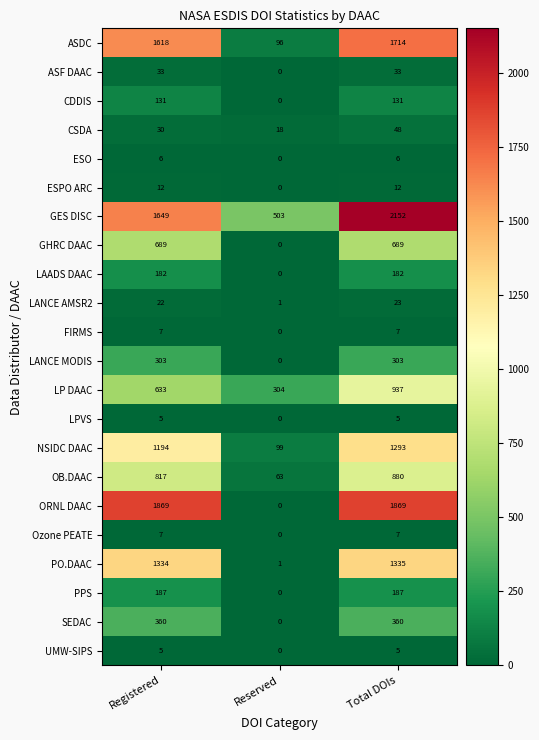

What is the average value of the UMW-SIPS series?

3